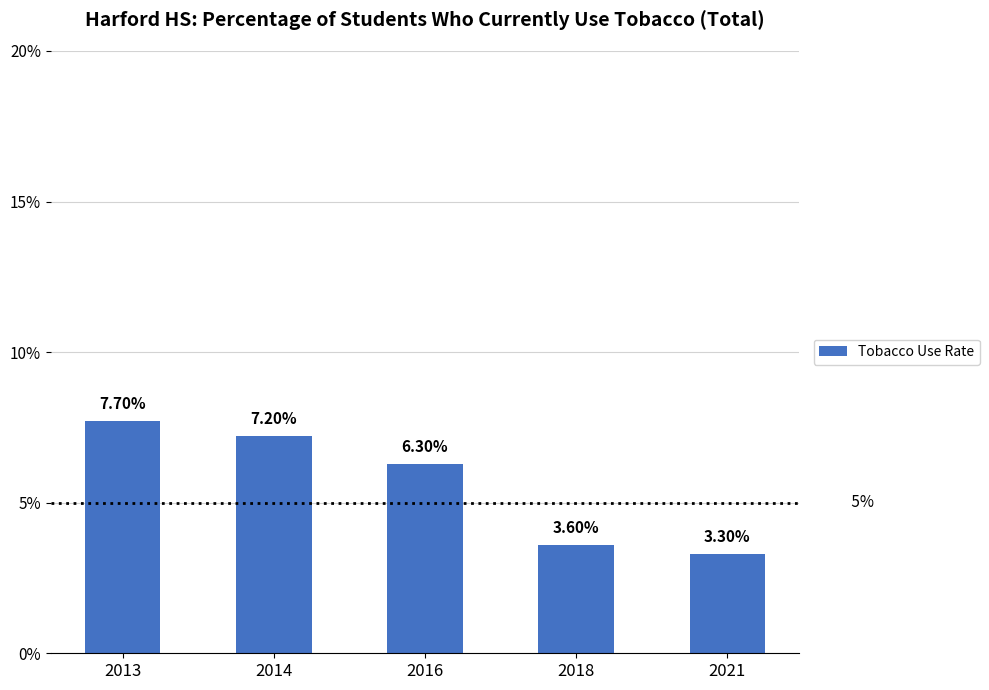

What is the approximate value at 2014?

0.1